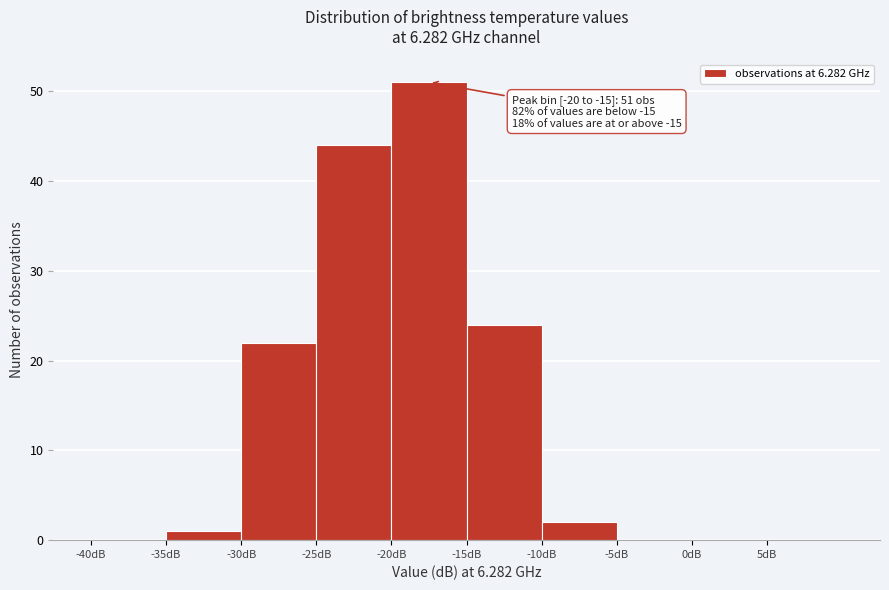

Which range on the x-axis has the tallest bar?

-20 to -15